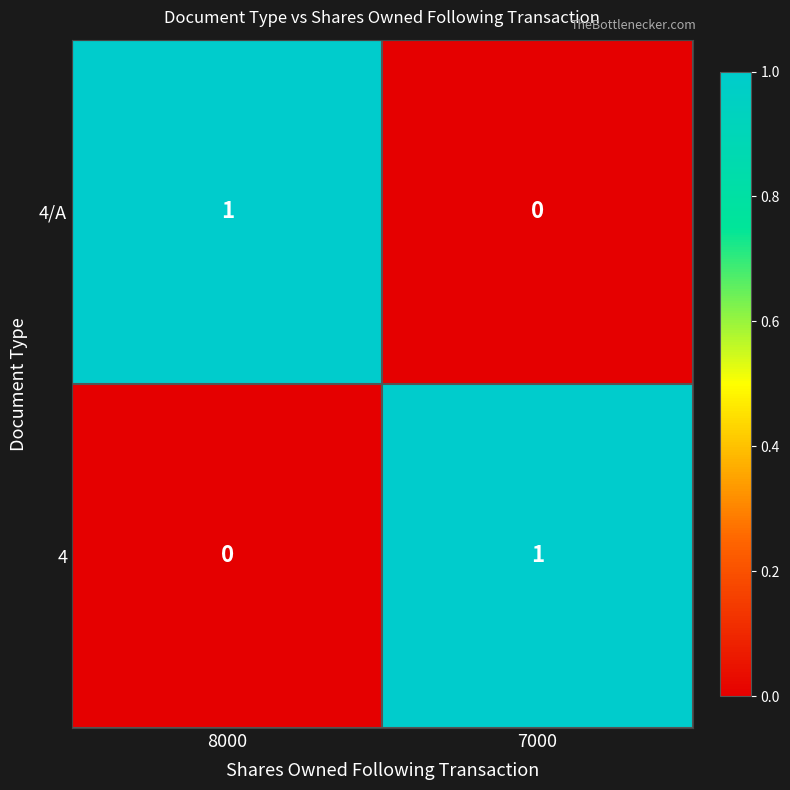

At which label is 4 closest to 0?

8000